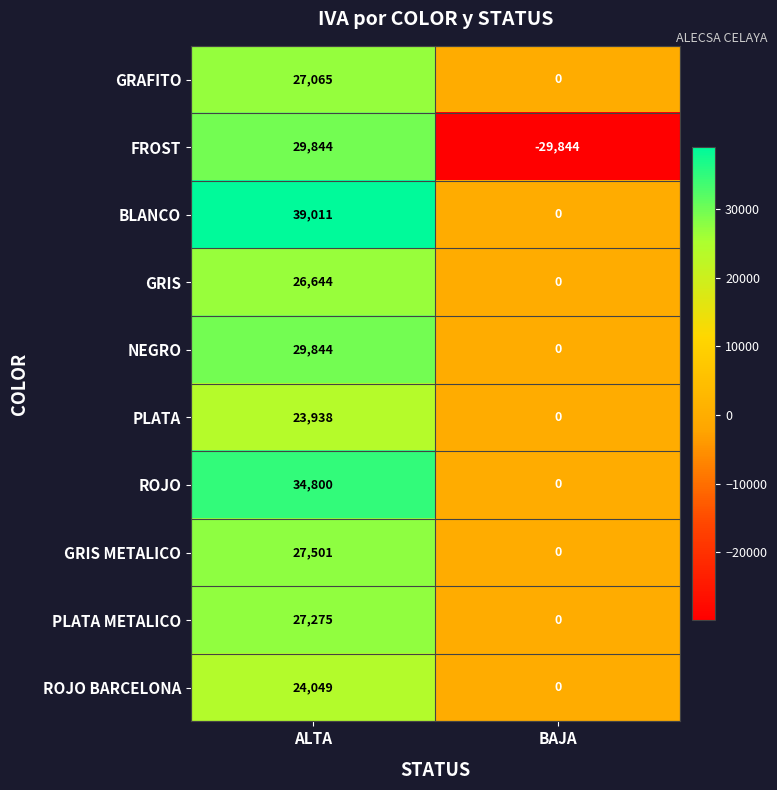

The value of GRIS at ALTA is 37632. True or false?

False